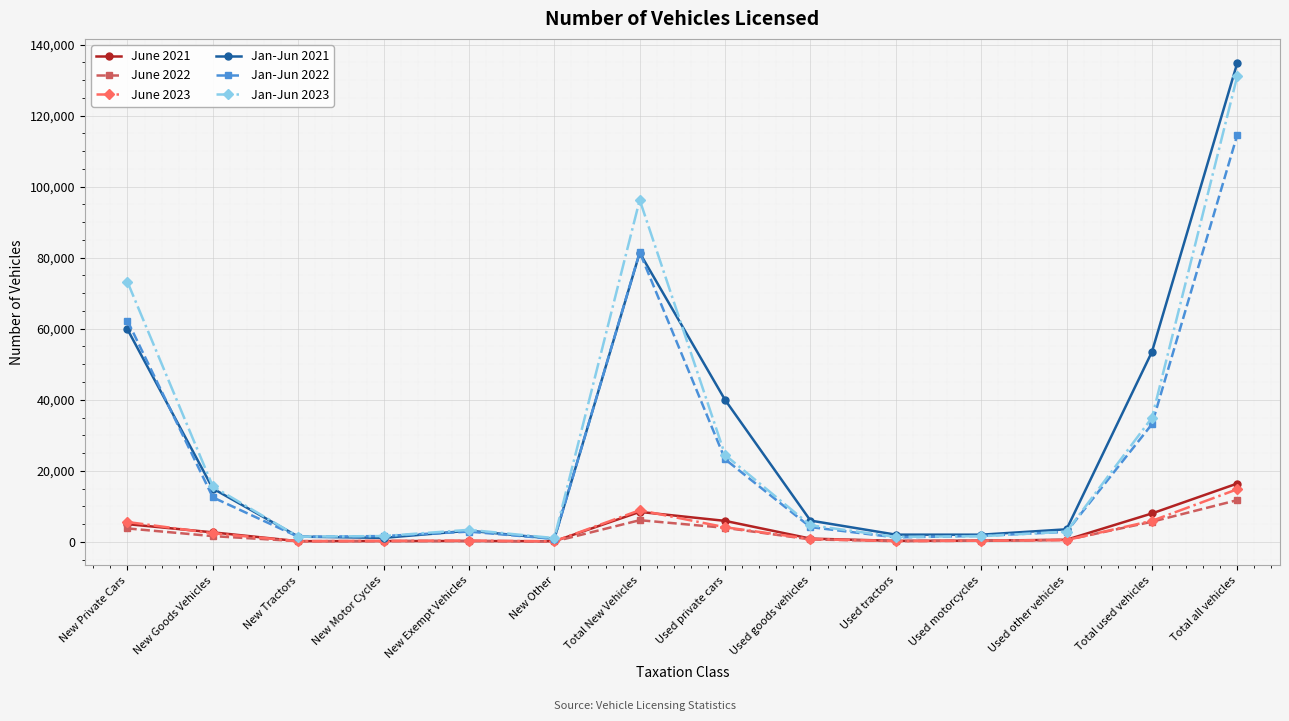

Which series has the largest range (max minus min)?

Jan-Jun 2021